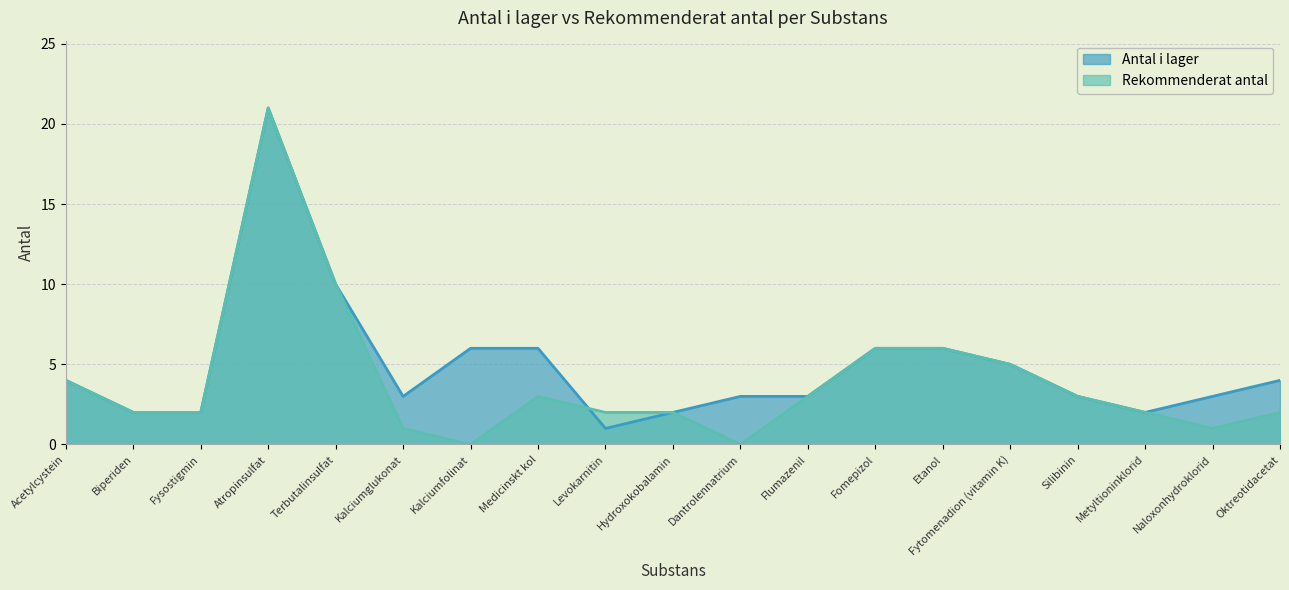

Between which two adjacent categories do Antal i lager and Rekommenderat antal first intersect?

Medicinskt kol and Levokarnitin